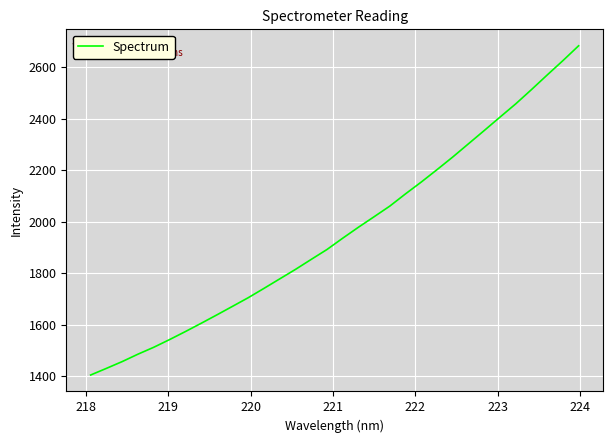

Does the chart display data point markers on the line(s)?

No